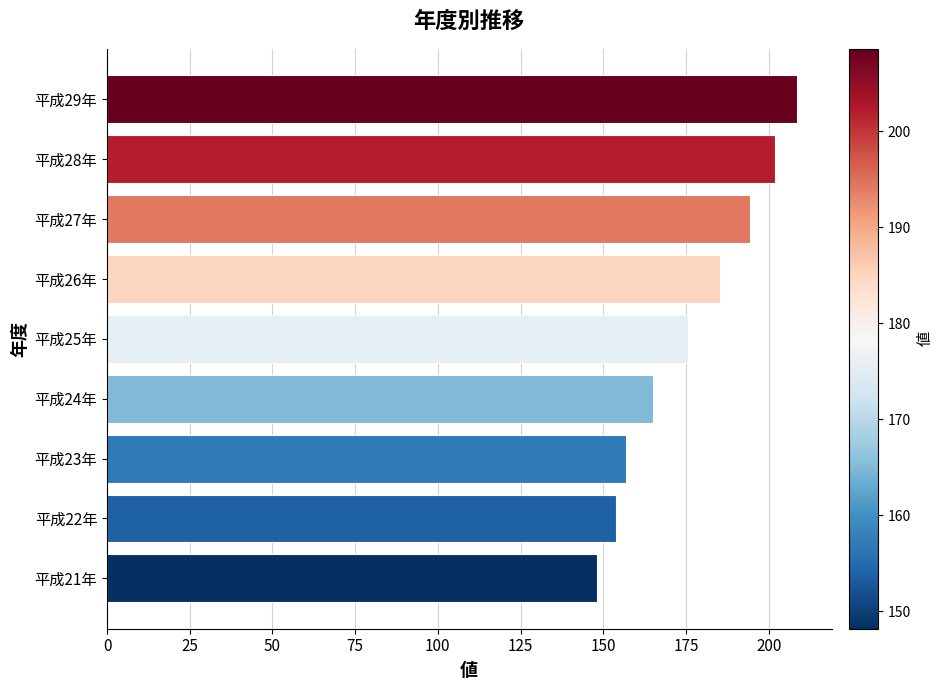

Reading bottom to top, list all the values displayed in this chart.

平成21年=148.2	平成22年=153.8	平成23年=157.0	平成24年=165.0	平成25年=175.7	平成26年=185.2	平成27年=194.4	平成28年=202.0	平成29年=208.6